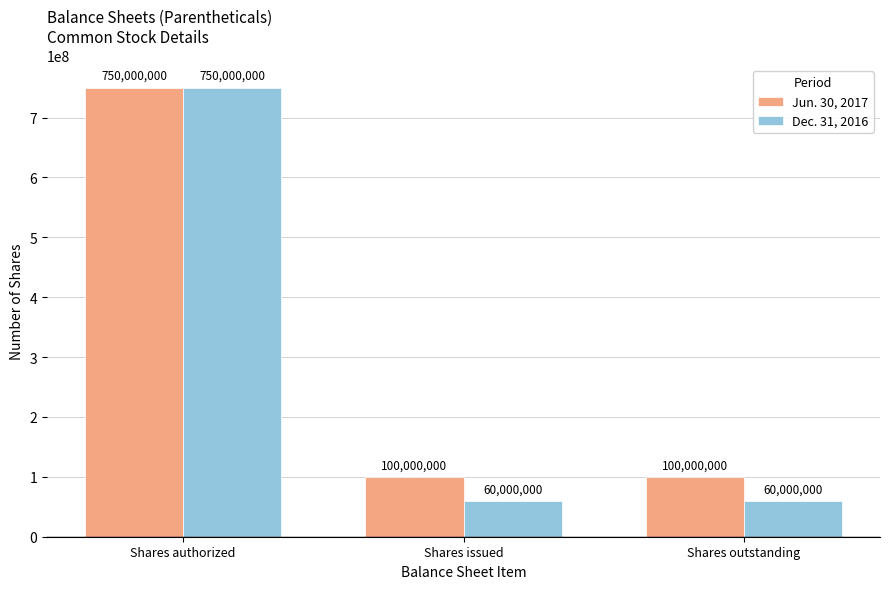

Count the number of categories in the chart.

3